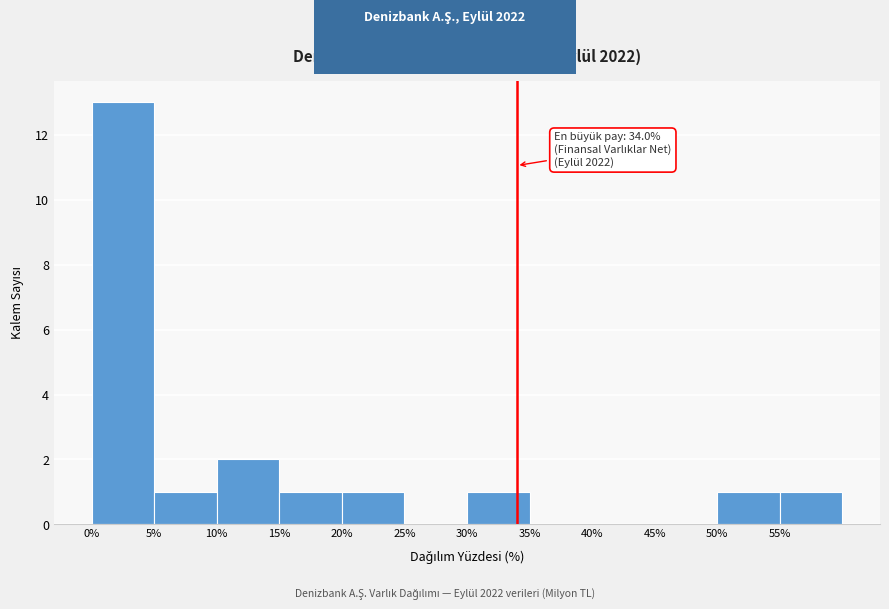

Over which range of the x-axis is the bar tallest?

0 to 5